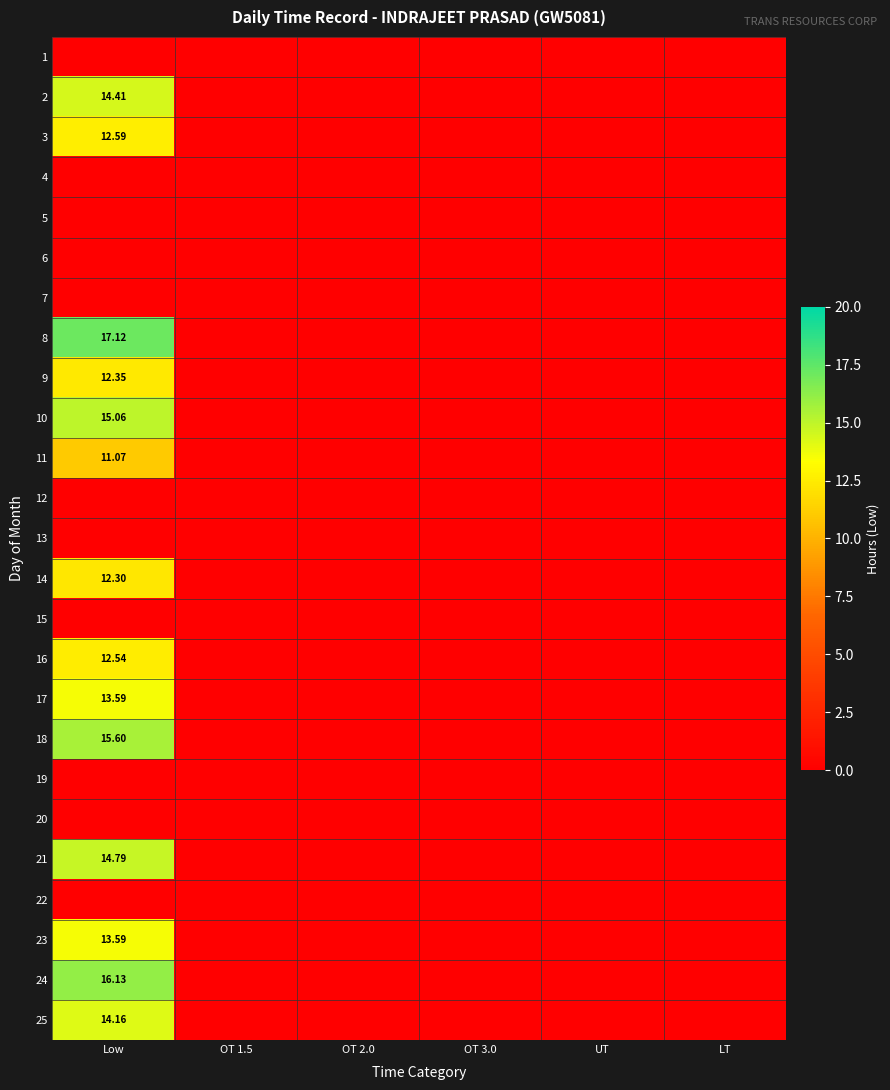

What is the difference between the 11 values at Low and OT 3.0?

11.1